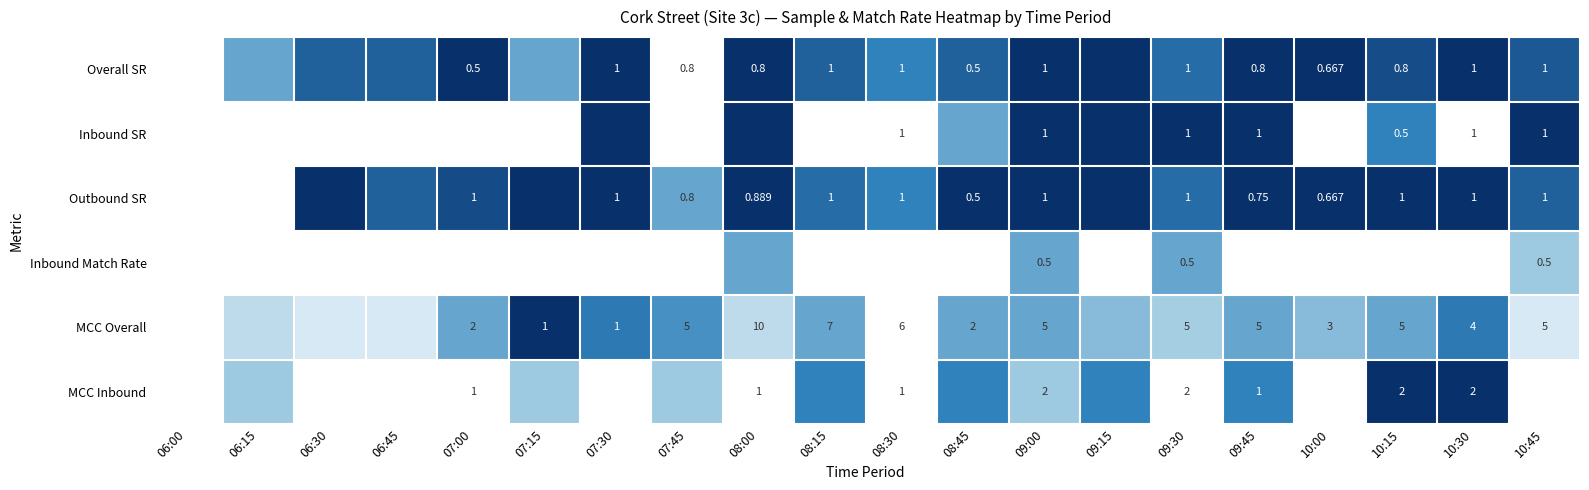

Is the value of MCC Inbound at 10:30 greater than the value of Overall SR at 10:45?

Yes